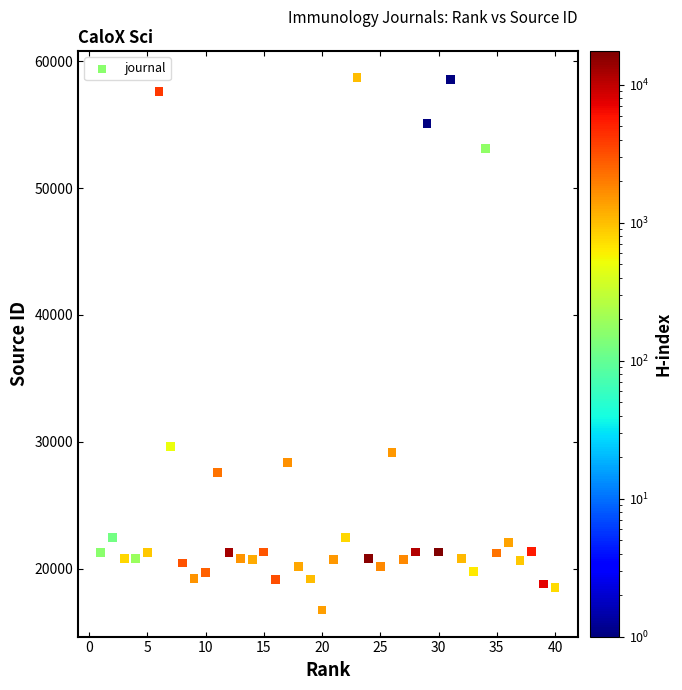

What is the range of Y values (max minus min)?

41957